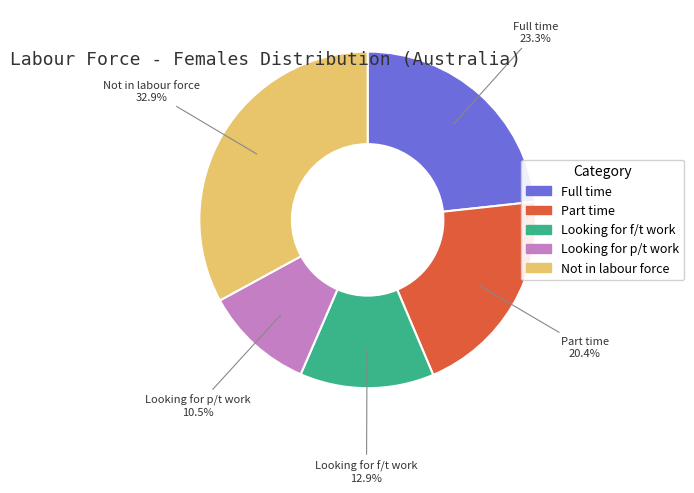

How many segments does this pie chart have?

5